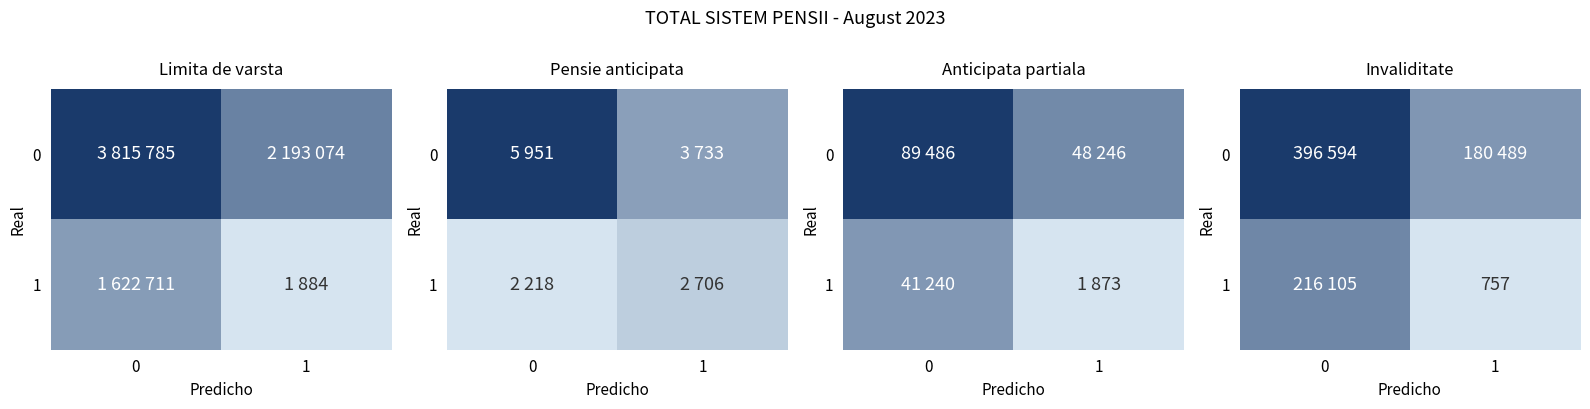

How many row_0 values are between 180489 and 396594?

2